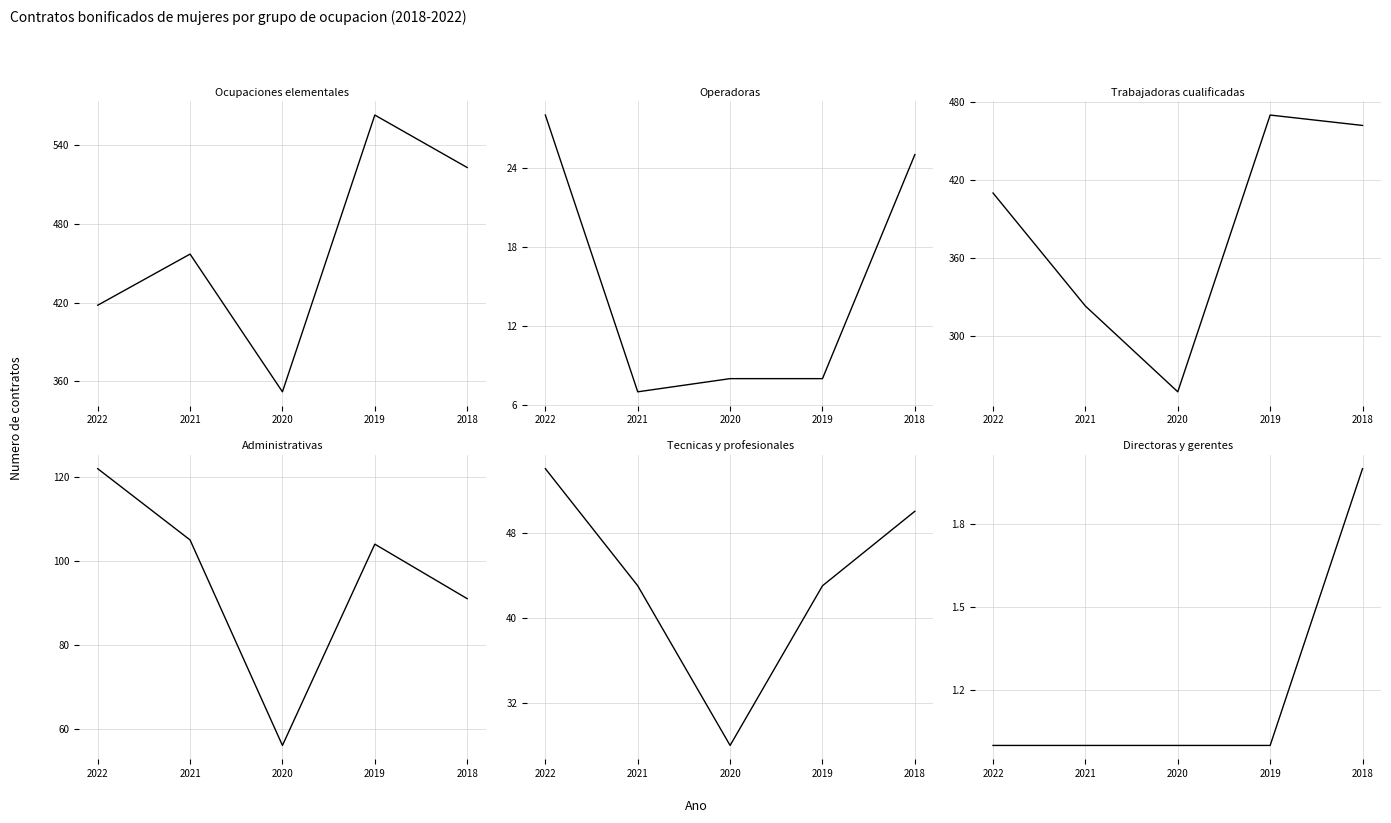

Between 2021 and 2019, which series saw the biggest shift?

Trabajadoras cualificadas